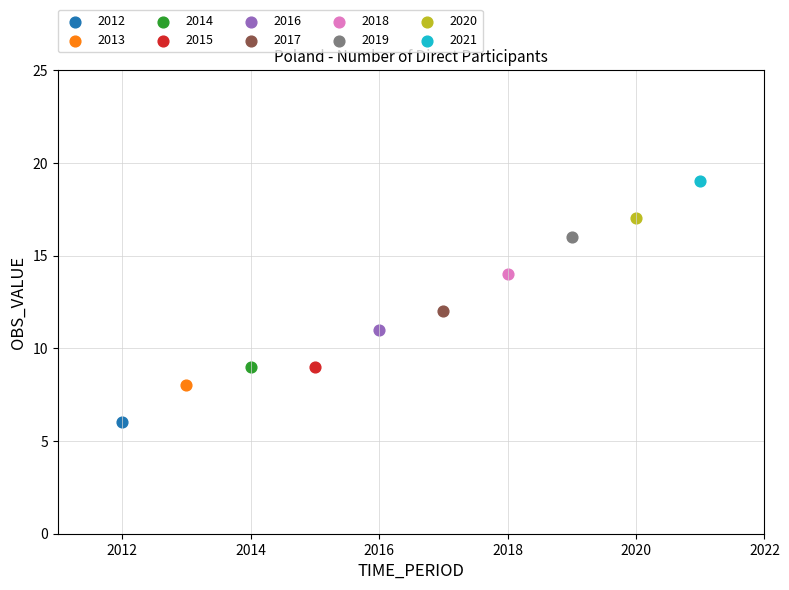

What are all the series names shown in the legend?

2012, 2013, 2014, 2015, 2016, 2017, 2018, 2019, 2020, 2021